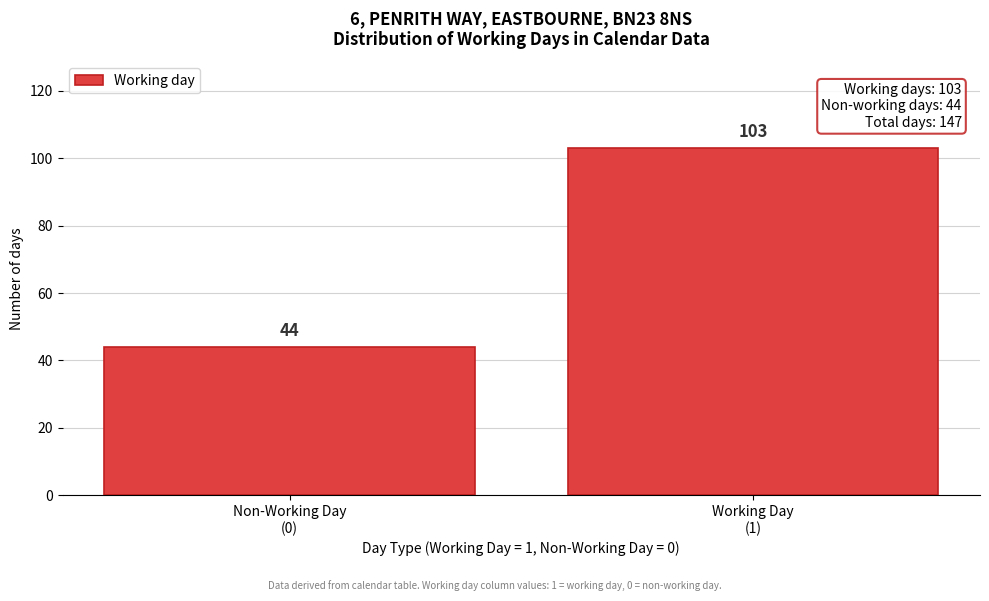

Reading left to right, extract all data points from this chart.

44	103